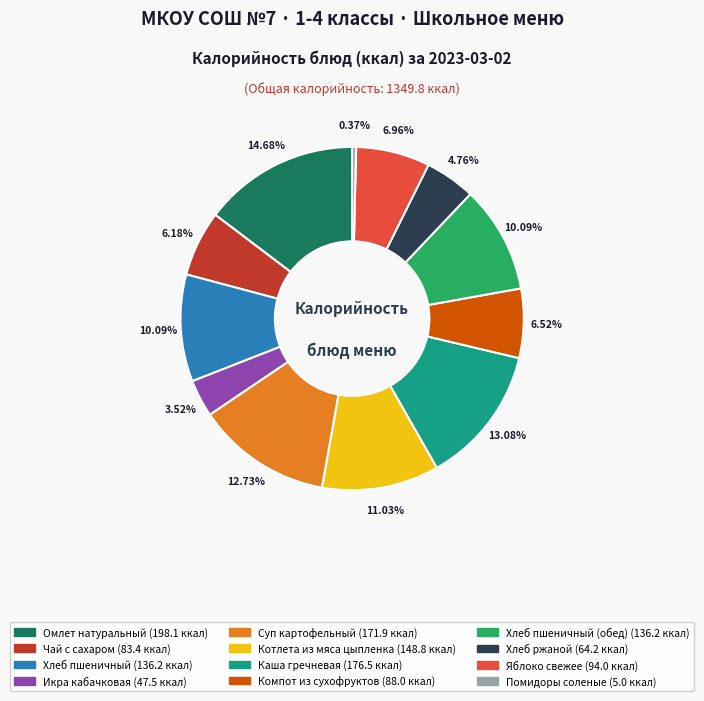

Does any single category account for the majority?

No